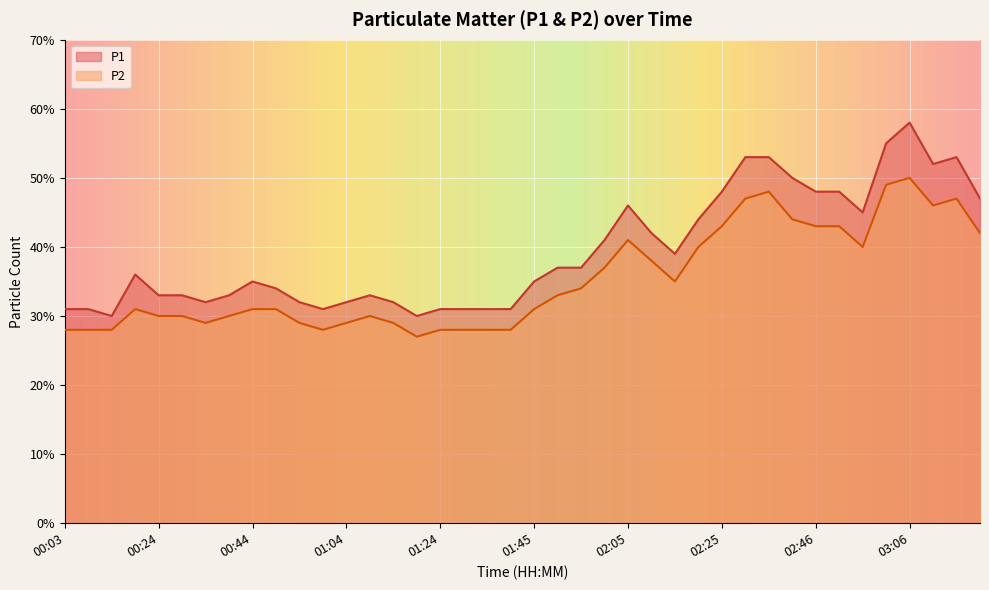

How many data points in P1 are above 36?

19